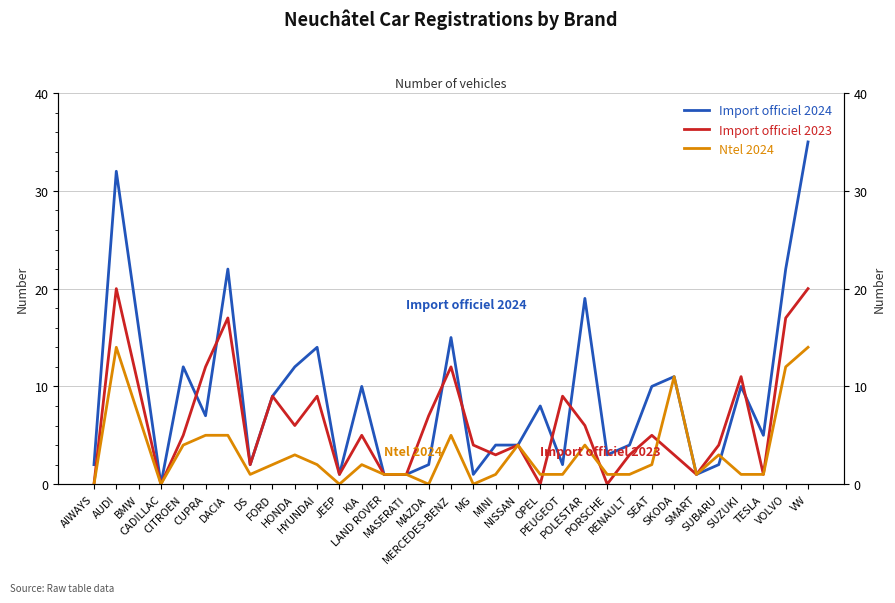

At how many categories does at least one series exceed 1?

28